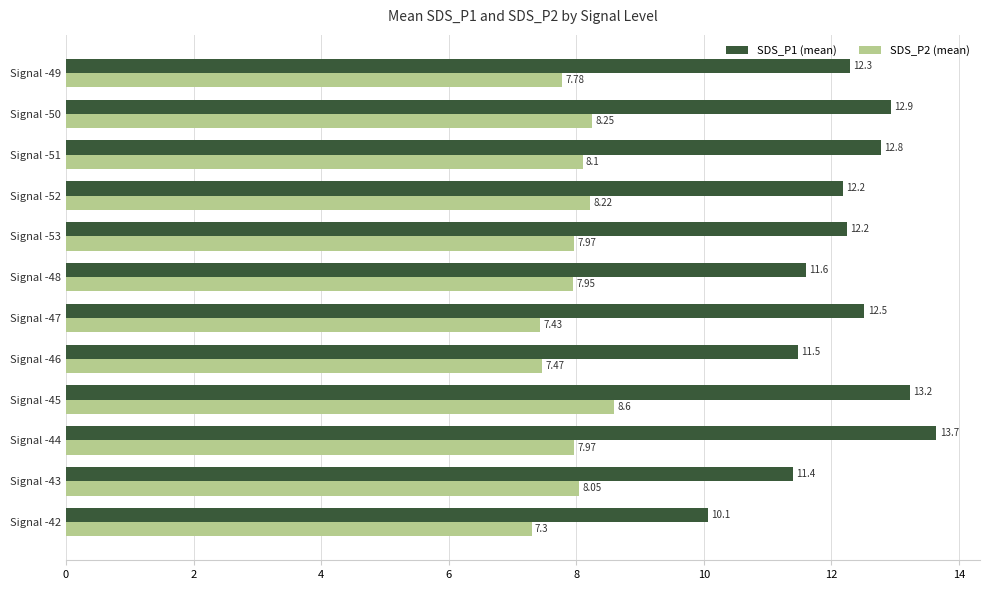

Is the value of SDS_P1 (mean) at Signal -42 greater than the value of SDS_P2 (mean) at Signal -47?

Yes